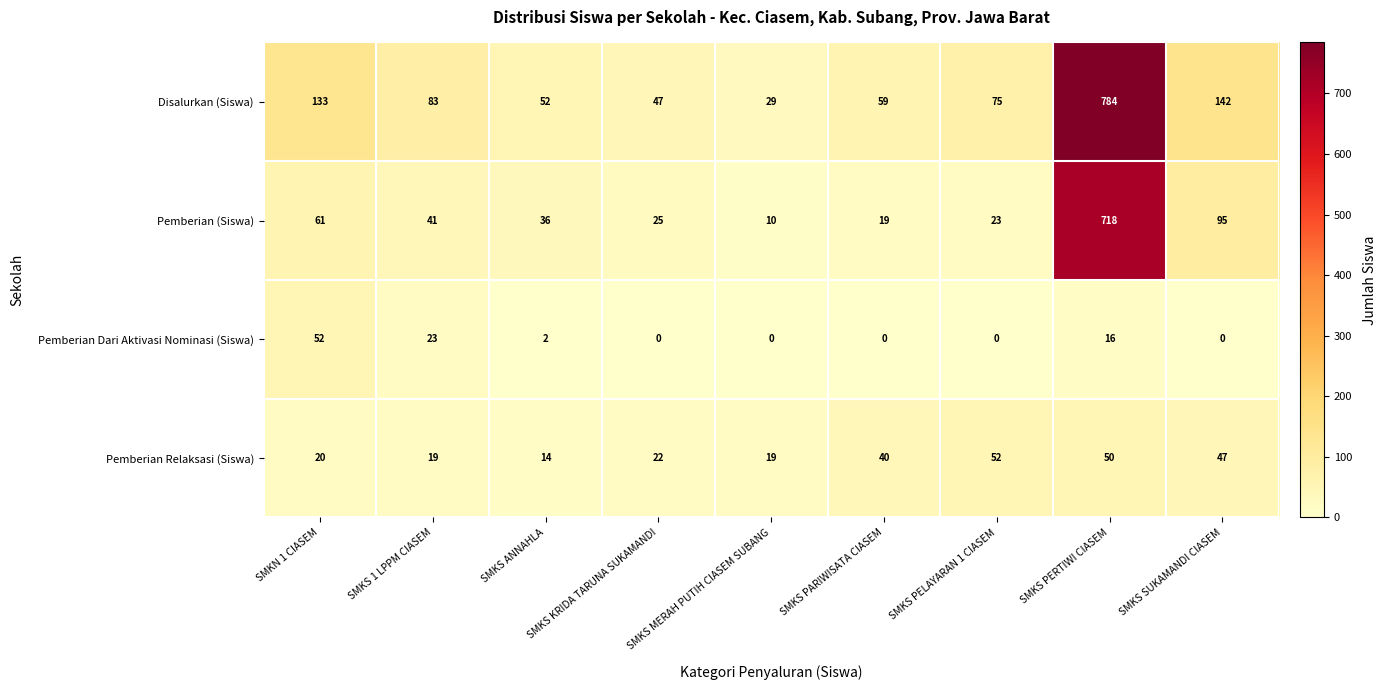

How many categories are shown in the chart?

9